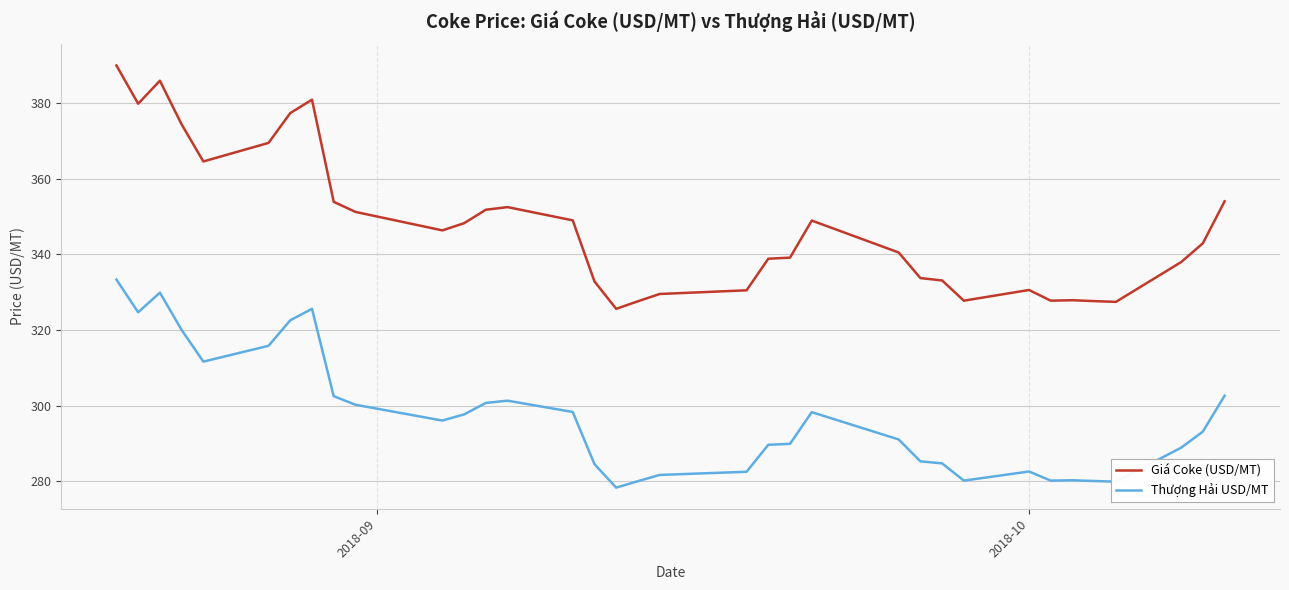

What is the lowest value of the Thượng Hải USD/MT series?

278.3